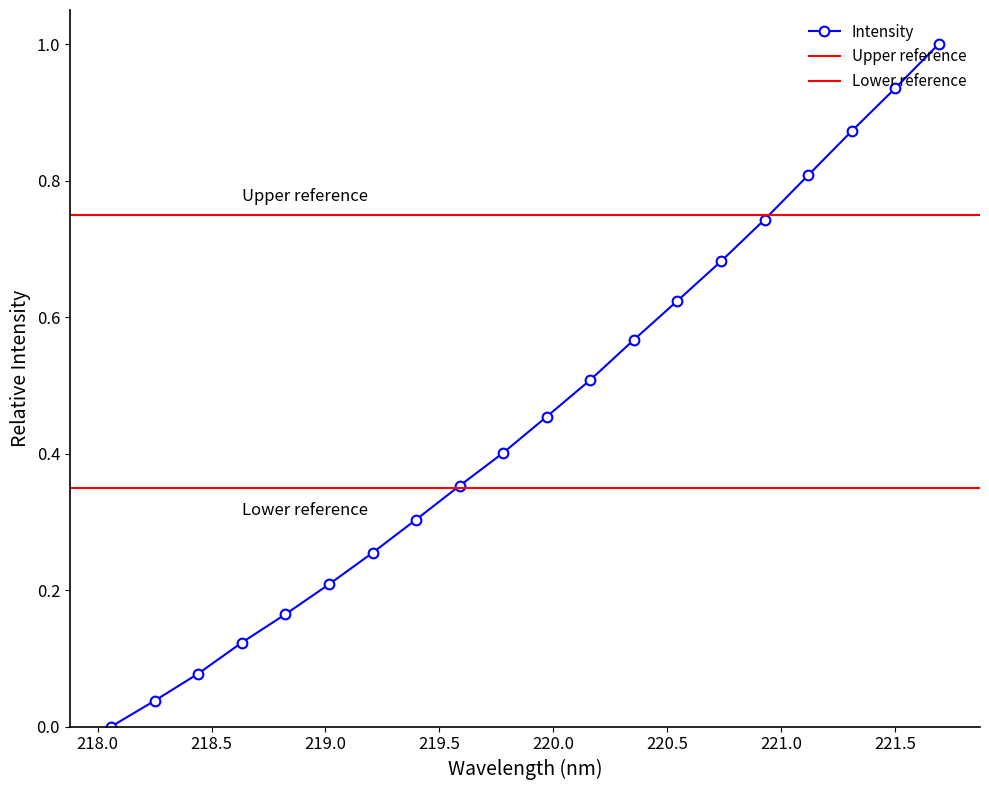

Read the value at 221.6902.

1.0